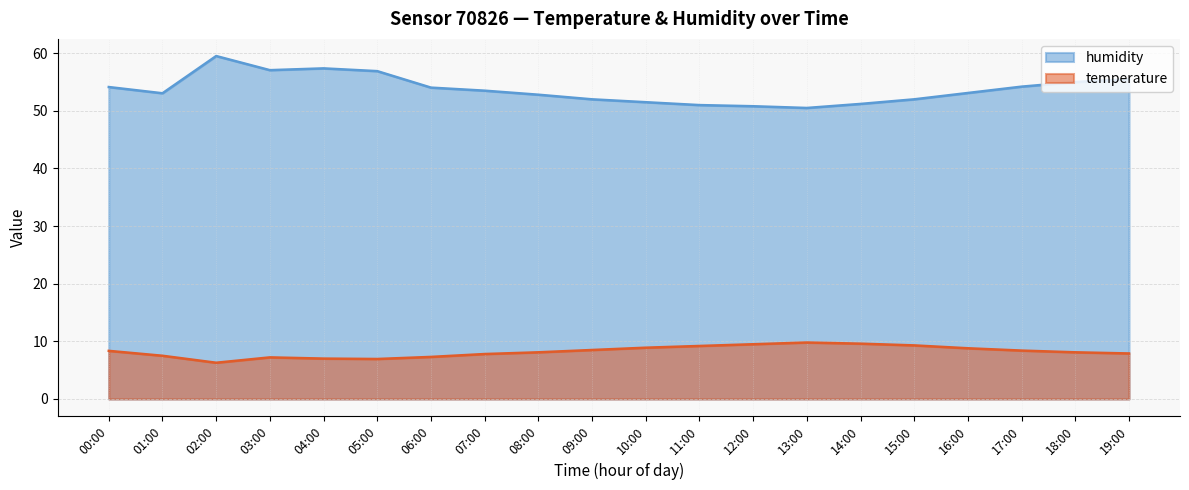

Between 00:00 and 09:00, which series saw the biggest shift?

humidity